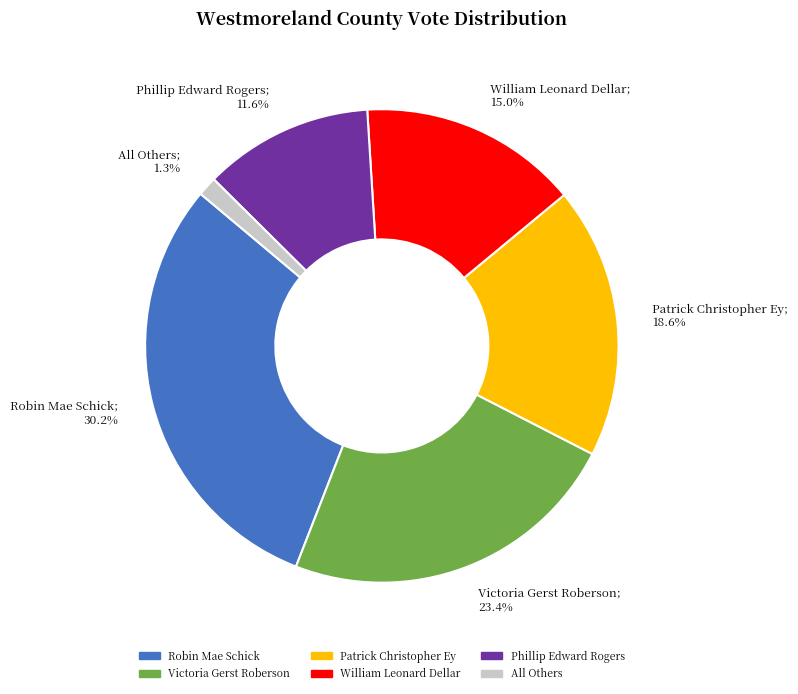

Does William Leonard Dellar account for over 50% of the chart?

No